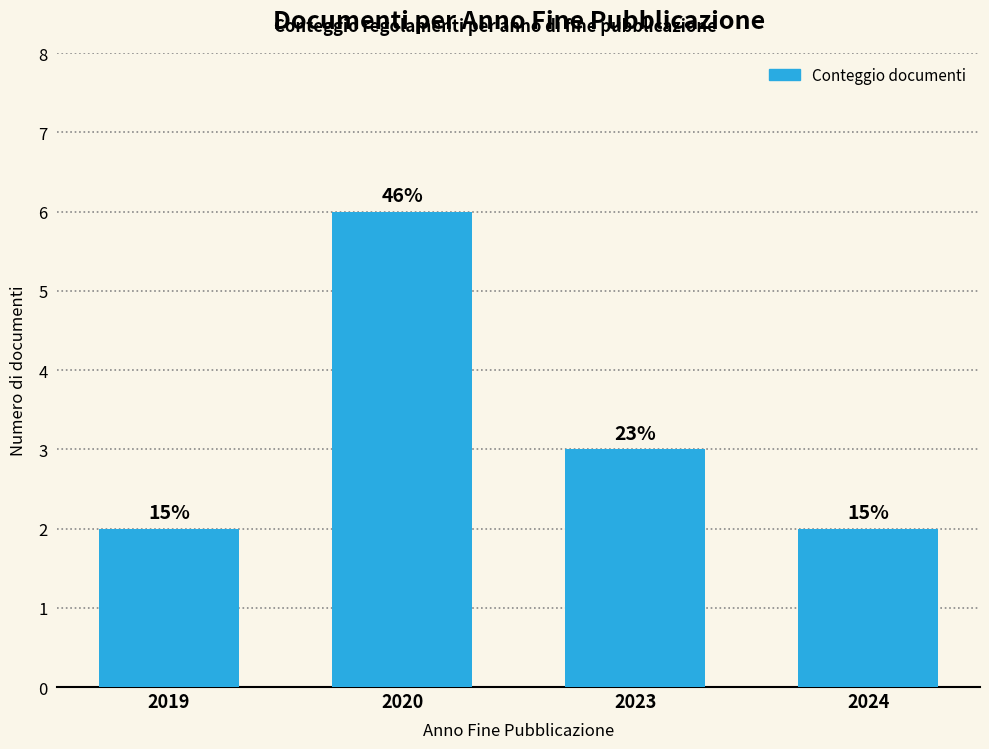

Reading left to right, list all the values displayed in this chart.

2019=2	2020=6	2023=3	2024=2